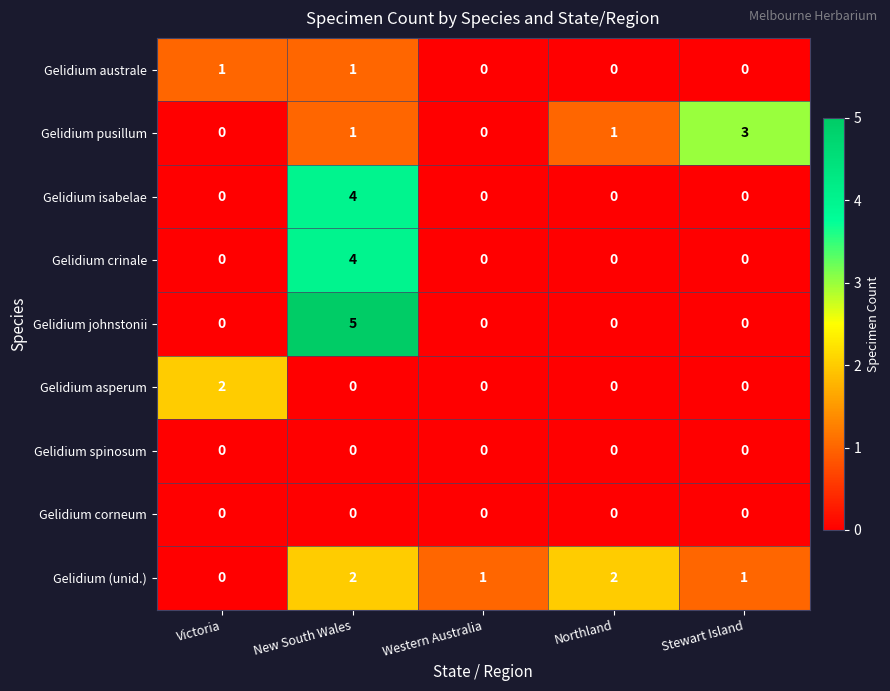

At how many categories does at least one series exceed 4?

1